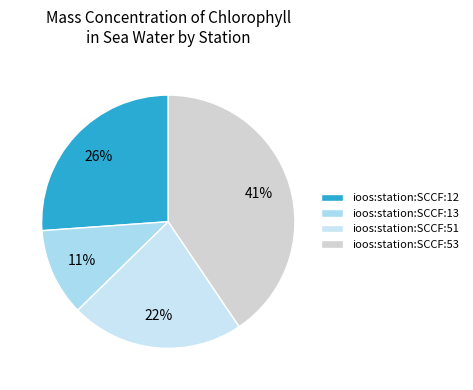

The ioos:station:SCCF:51 slice represents 10% of the pie. True or false?

False